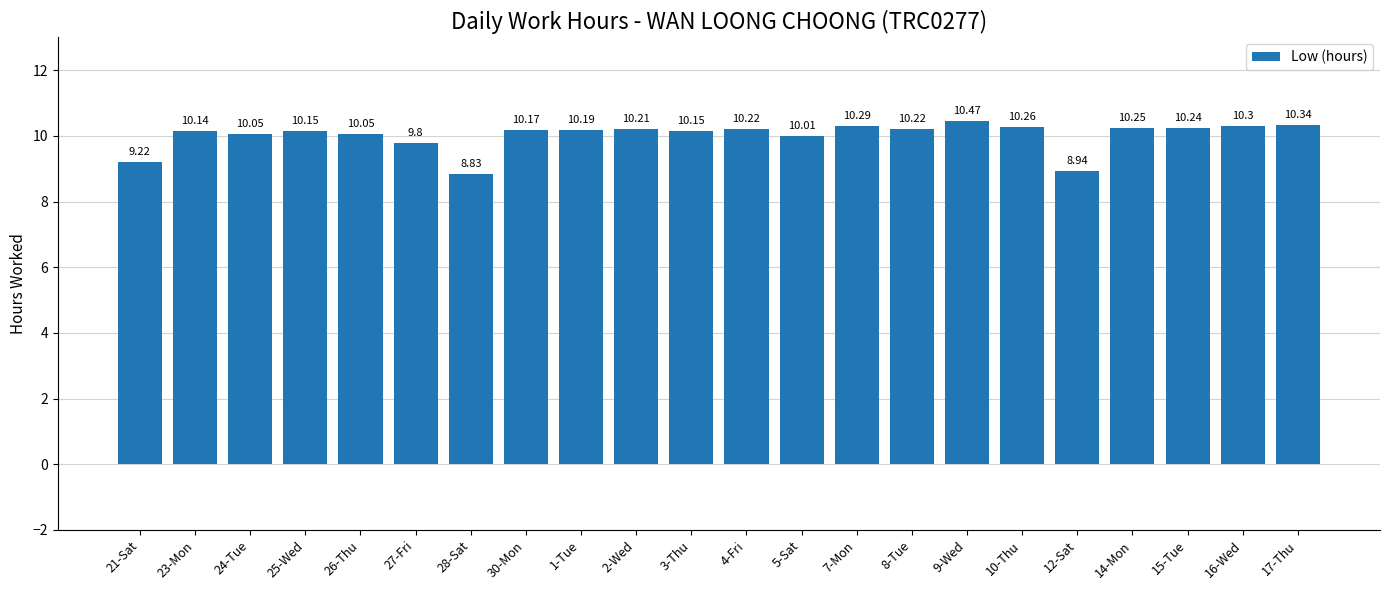

Are the bars grouped side by side (vs. stacked)?

No